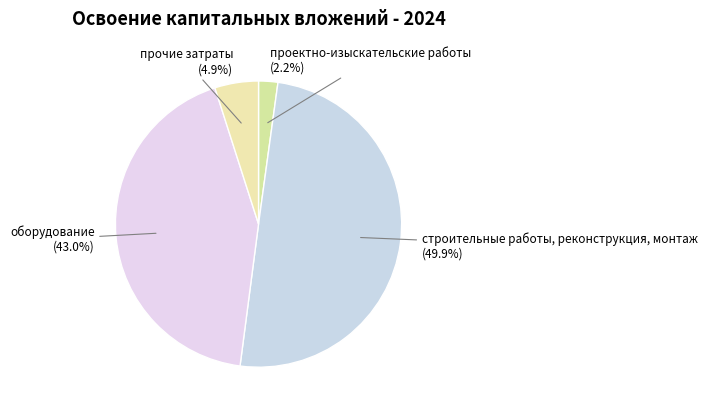

True or false: прочие затраты accounts for 11% of the total.

False